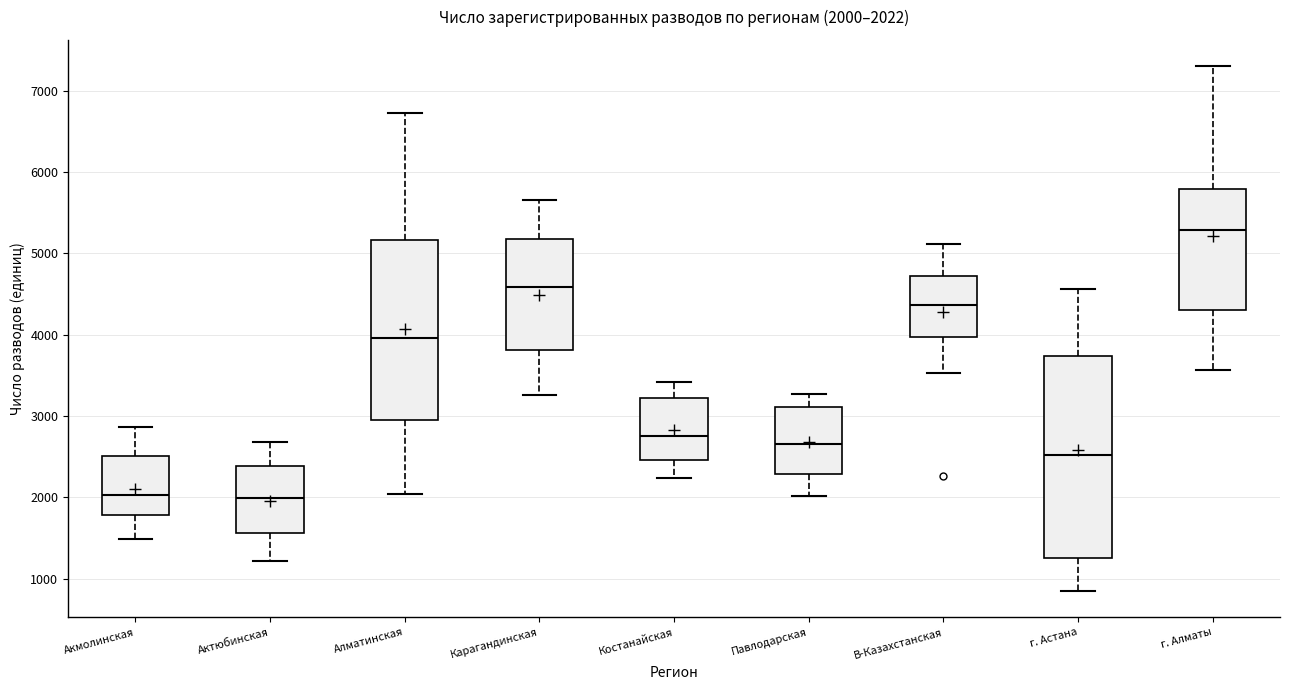

Which box is the tallest, from its lower edge to its upper edge?

г. Астана